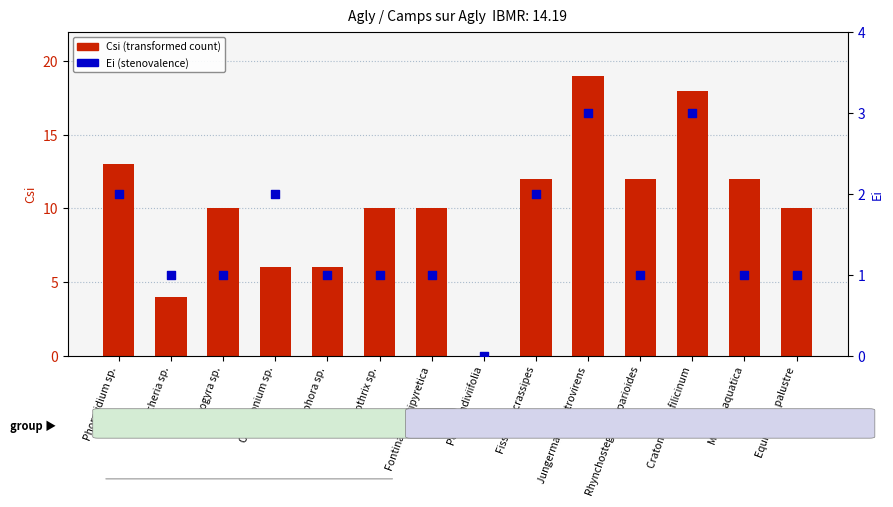

Is the value of Csi (transformed count) at Pellia endiviifolia greater than the value of Ei (percentile rank) at Fissidens crassipes?

No